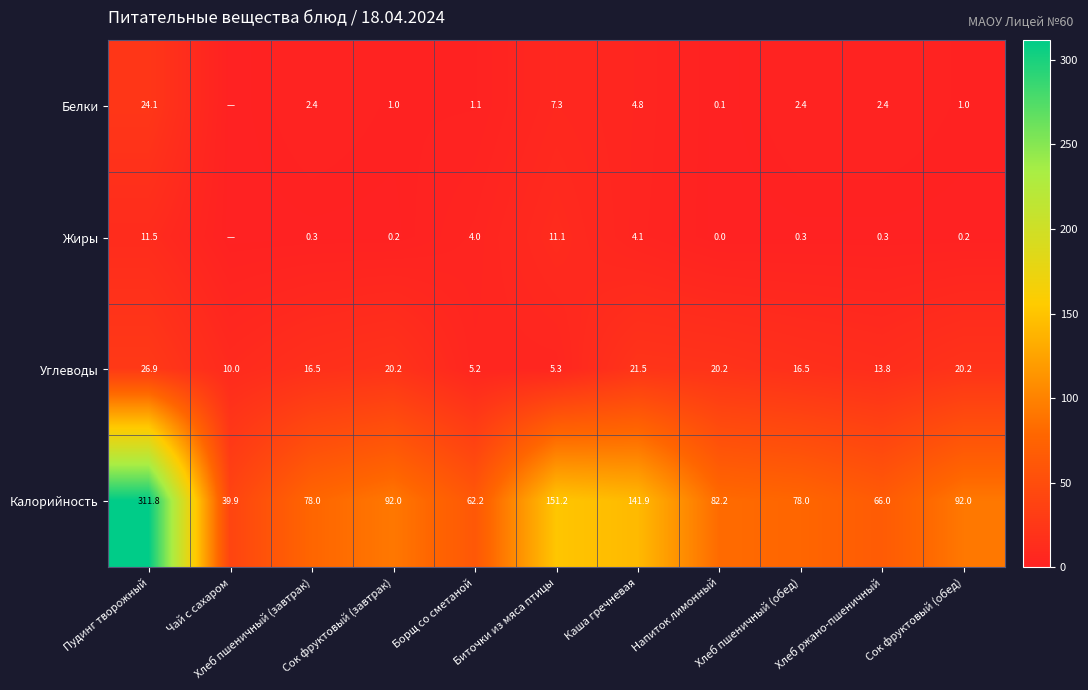

What is the total value across all series at Биточки из мяса птицы?

174.9